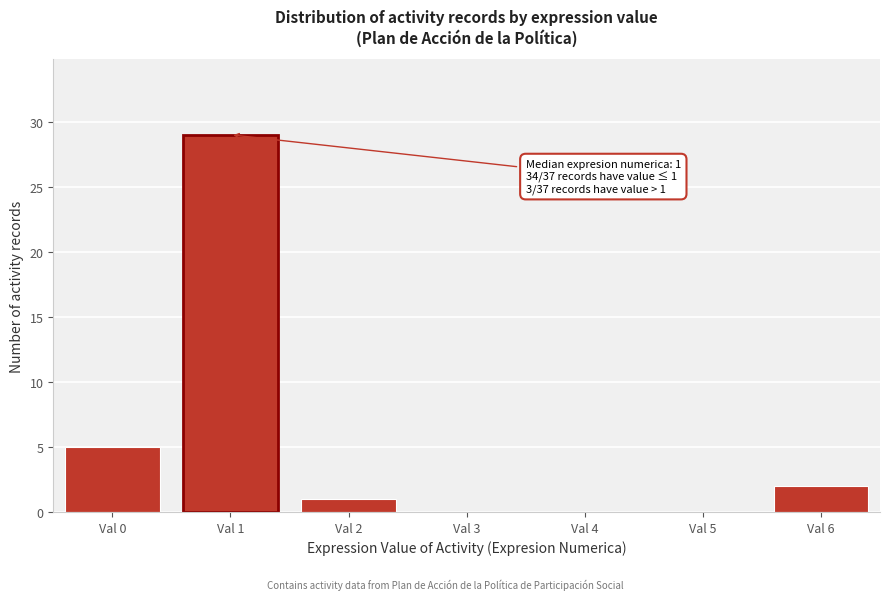

Reading left to right, extract all data points from this chart.

Val 0=5	Val 1=29	Val 2=1	Val 3=0	Val 4=0	Val 5=0	Val 6=2